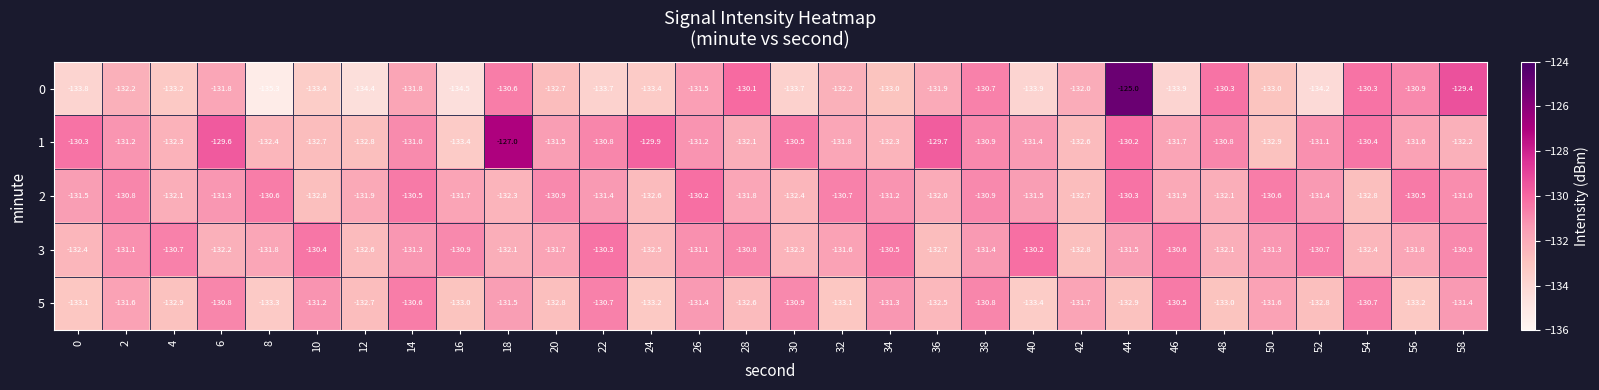

What is the difference between the highest and lowest values at 30?

3.2